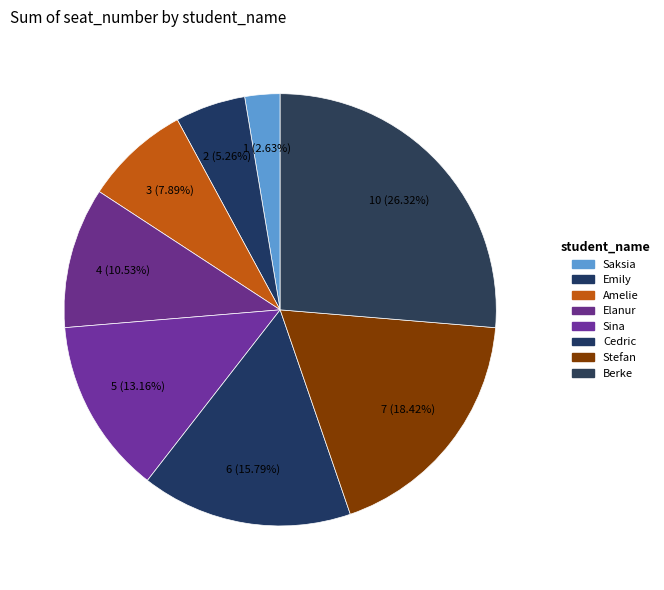

What percentage is the Emily slice, to the nearest percent?

5%